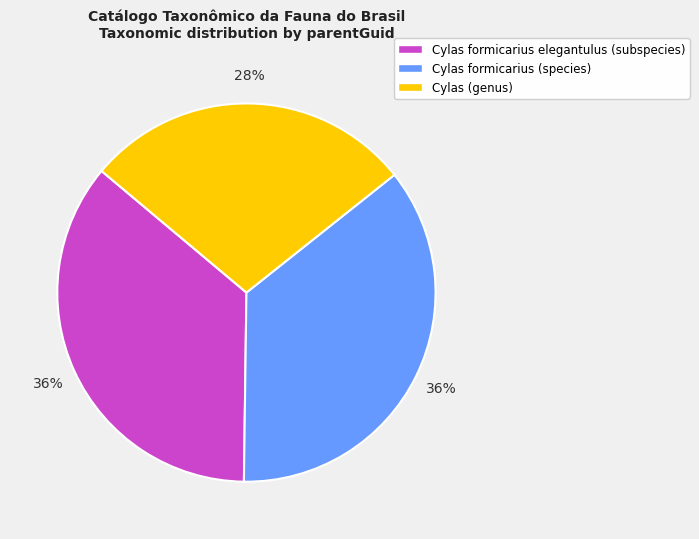

Is it true that Cylas formicarius elegantulus (subspecies) is 36% of the pie?

True